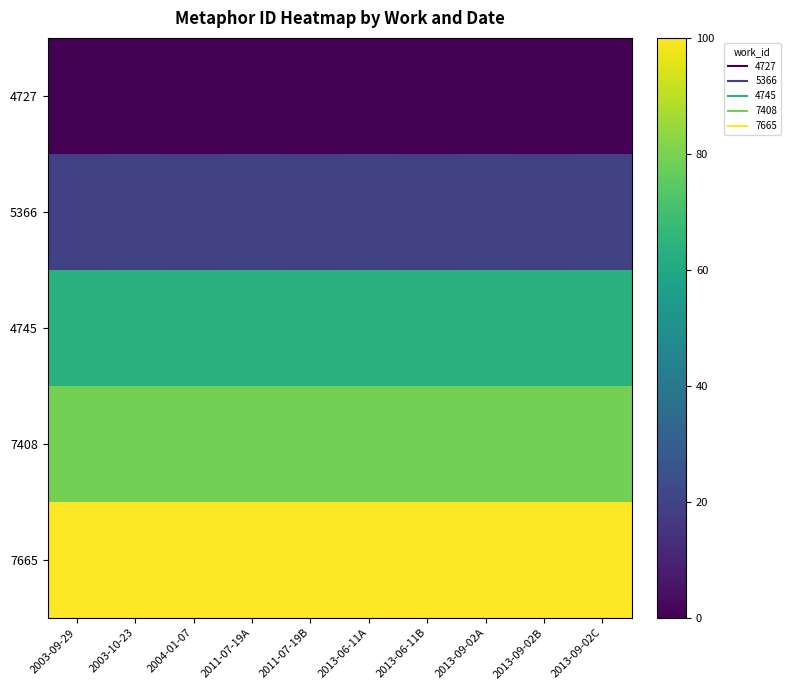

How many series are shown in this chart?

5